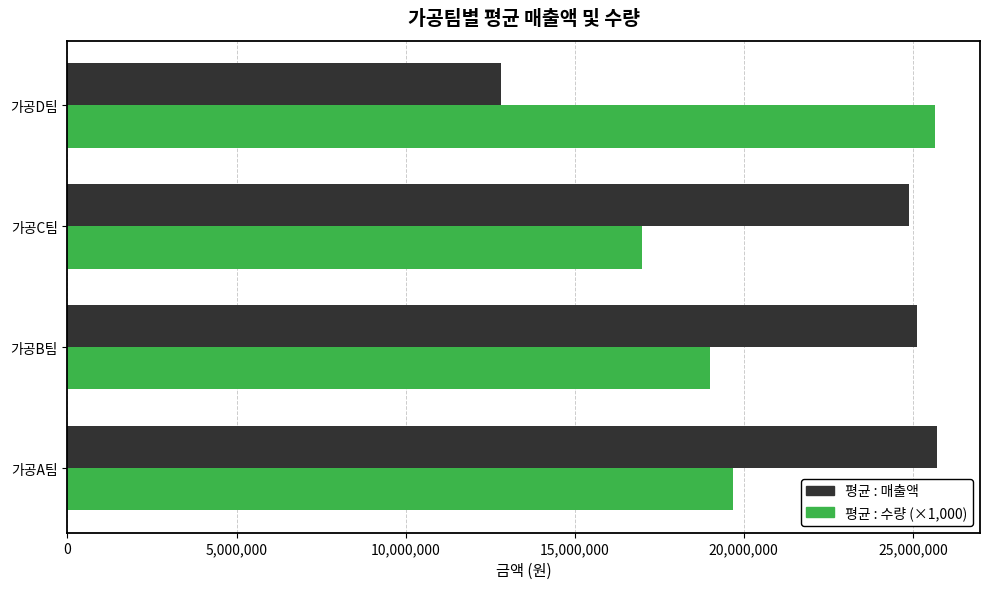

Which series has the largest total across all categories?

평균 : 매출액